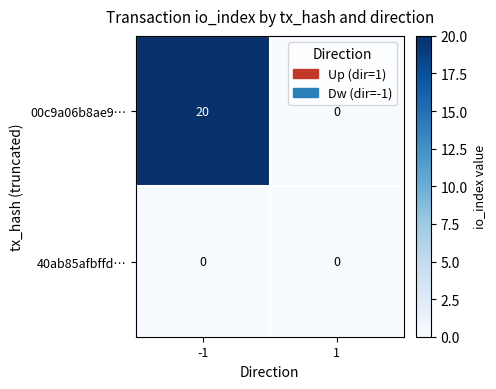

What is the spread (max minus min) of values at -1?

20